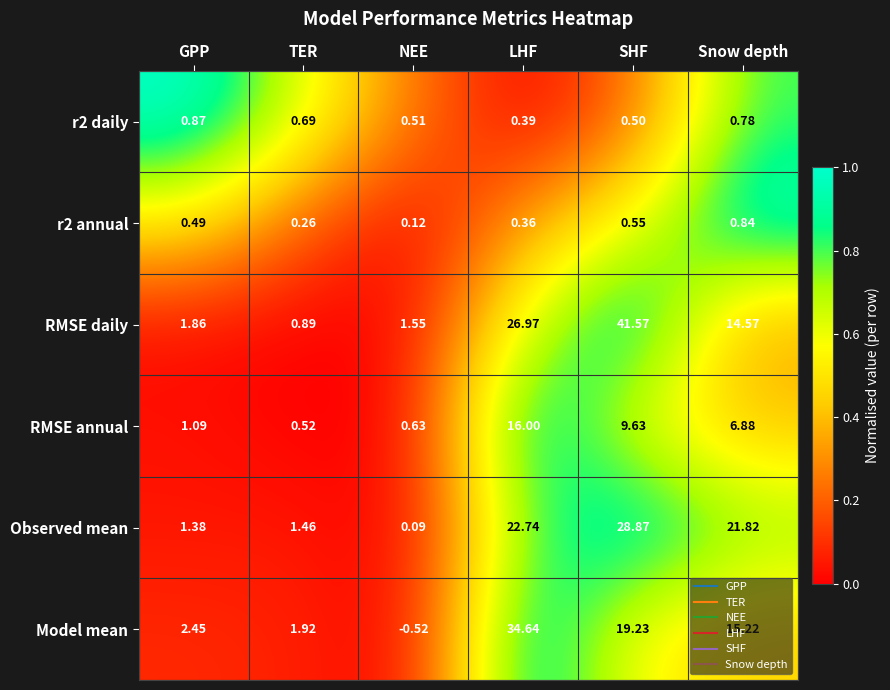

What is the greatest value displayed?

41.6